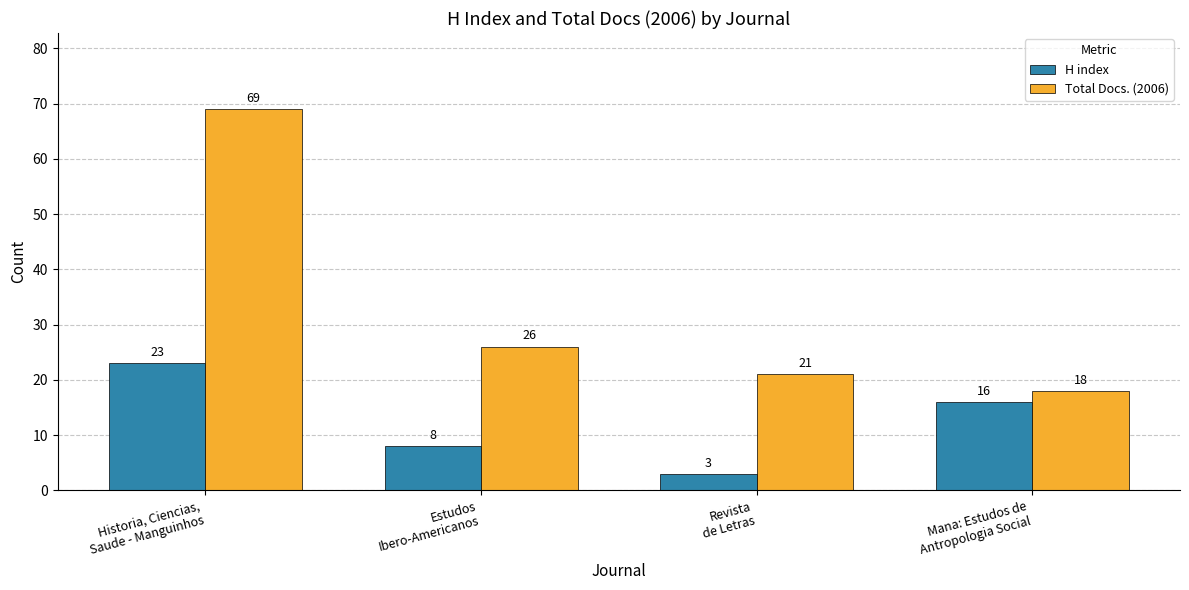

Reading left to right, extract all data points from this chart.

H index: 23	8	3	16
Total Docs. (2006): 69	26	21	18